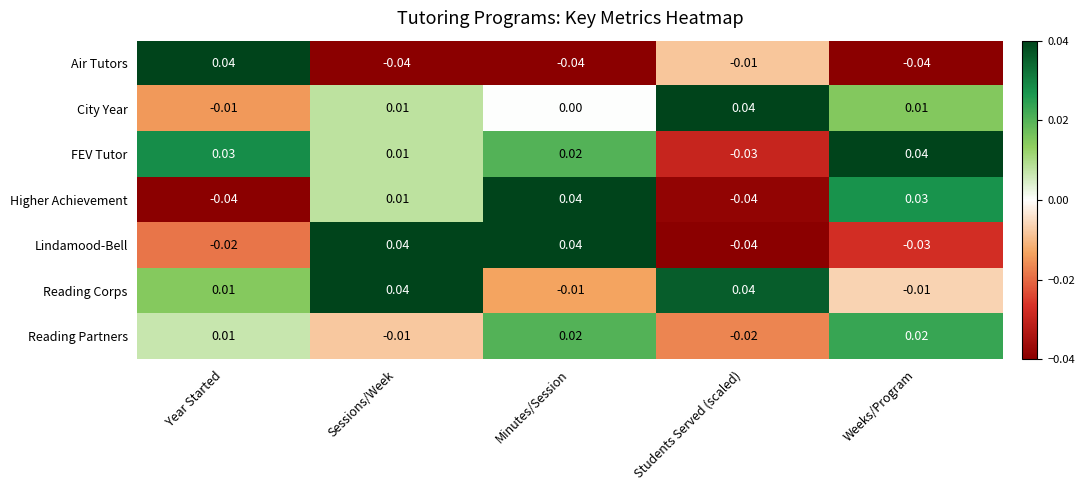

At which label does City Year reach its minimum?

Year Started